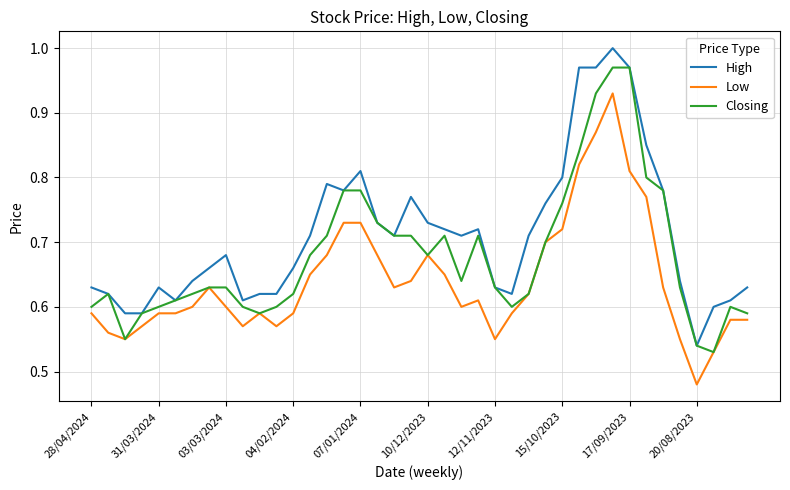

At how many categories does at least one series exceed 0?

40